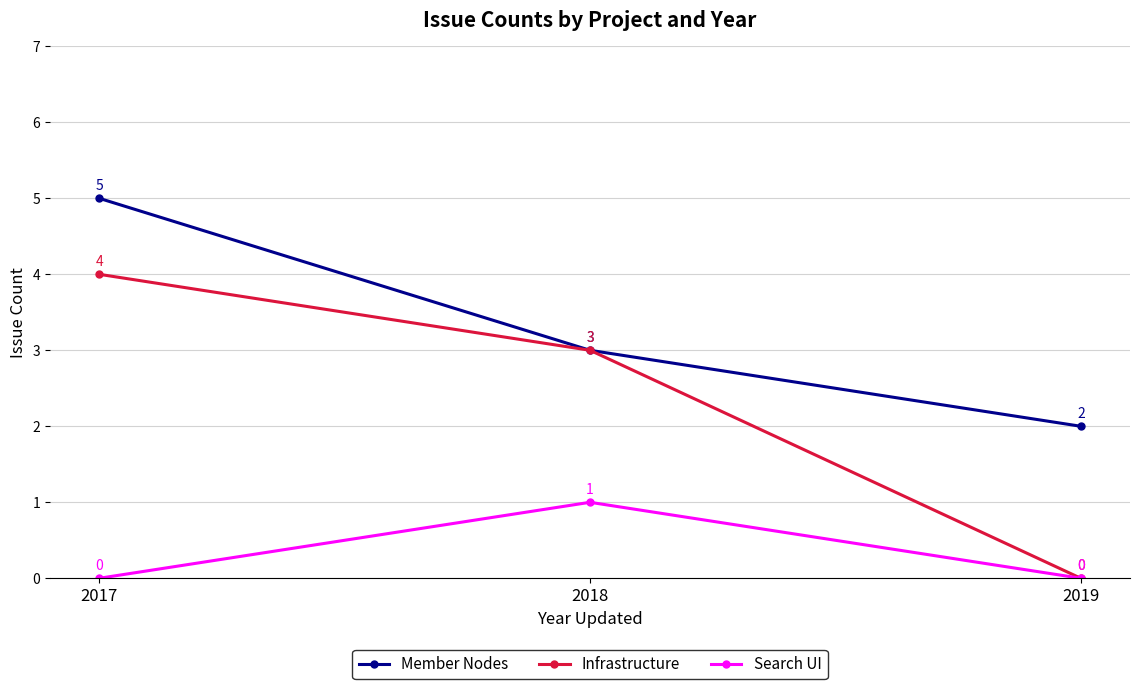

Where does the Infrastructure series first go above 3?

2017